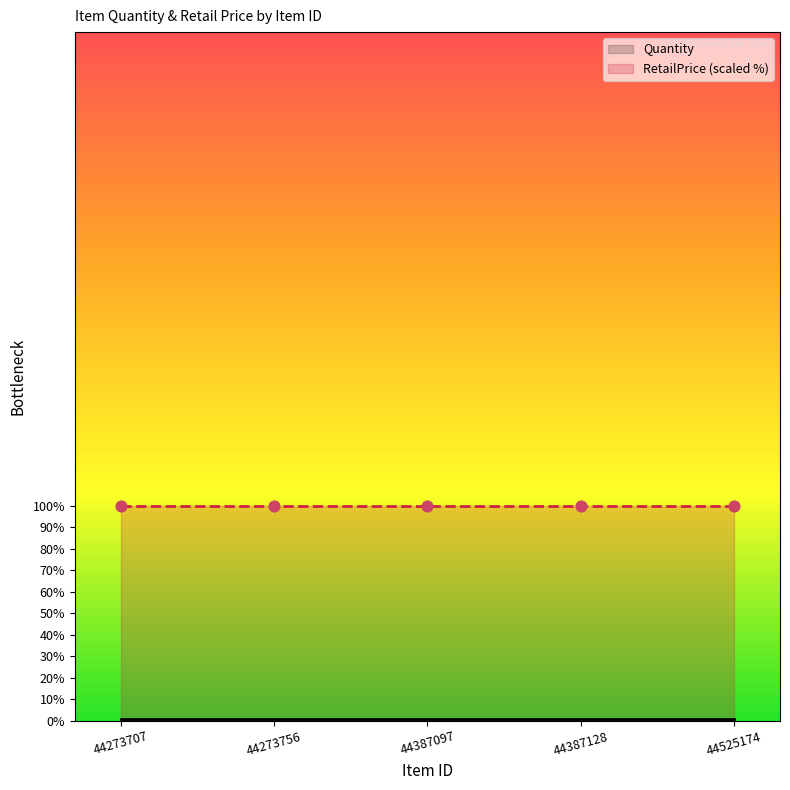

Which series contains the lowest Y value?

Quantity